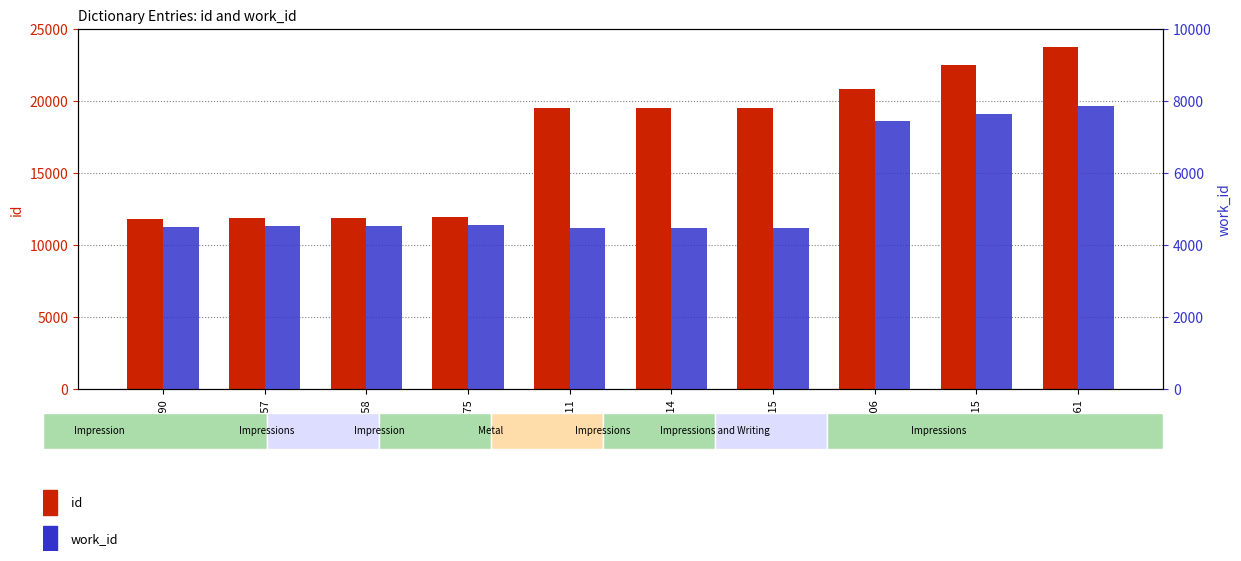

List the series in order of their overall mean, highest first.

id, work_id